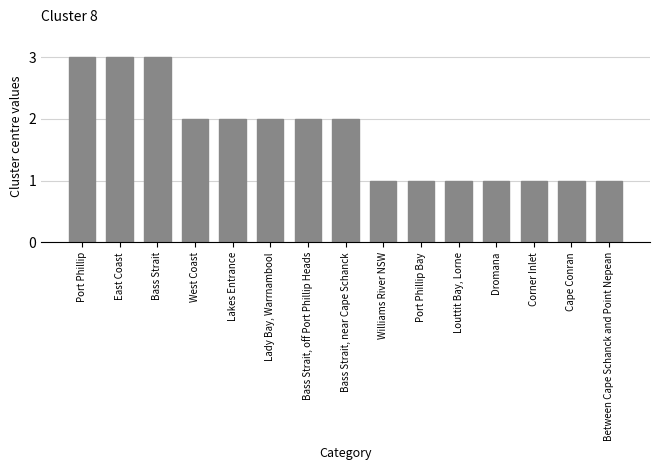

What is the change in value from Bass Strait, off Port Phillip Heads to Cape Conran?

-1